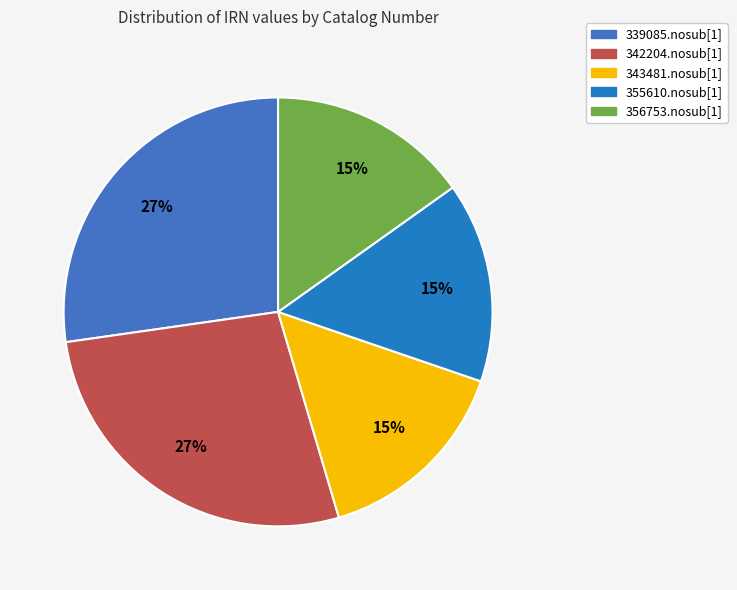

Is there a majority slice in this chart?

No